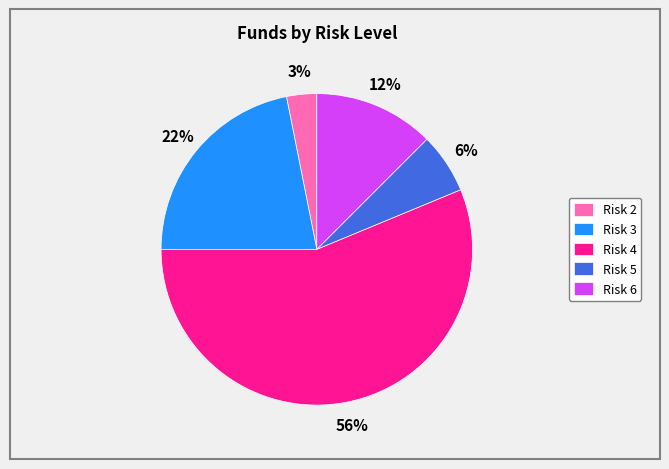

Is it true that Risk 4 is 67% of the pie?

False